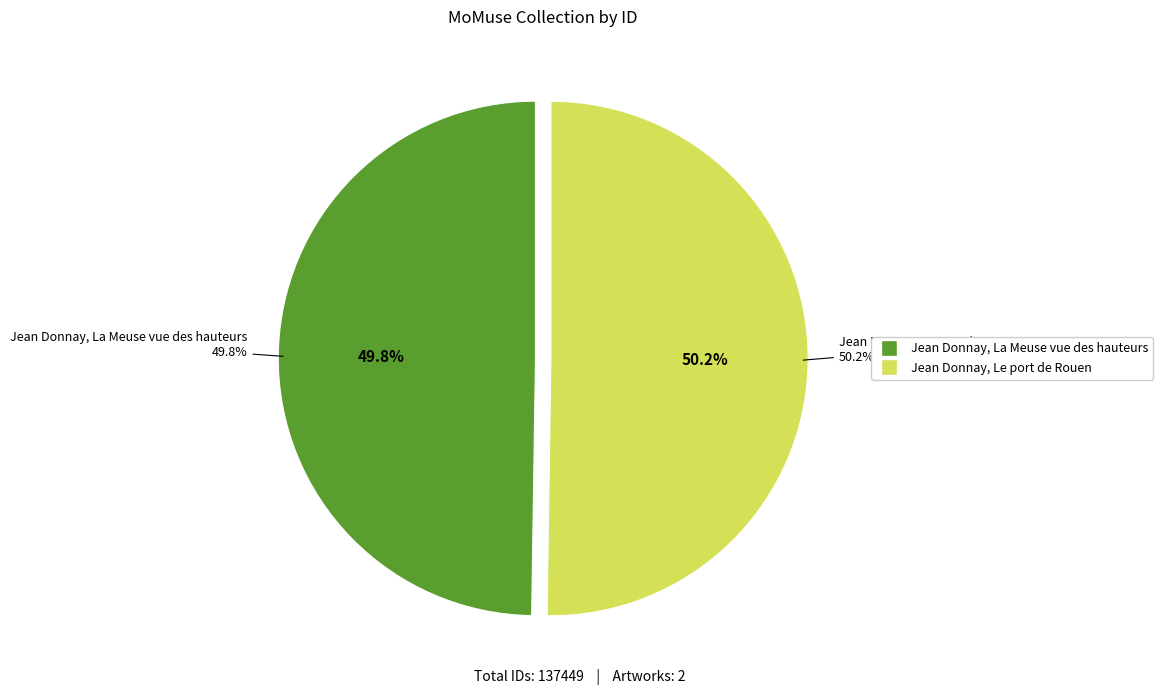

To the nearest percent, what percentage of the pie is Jean Donnay, La Meuse vue des hauteurs?

50%